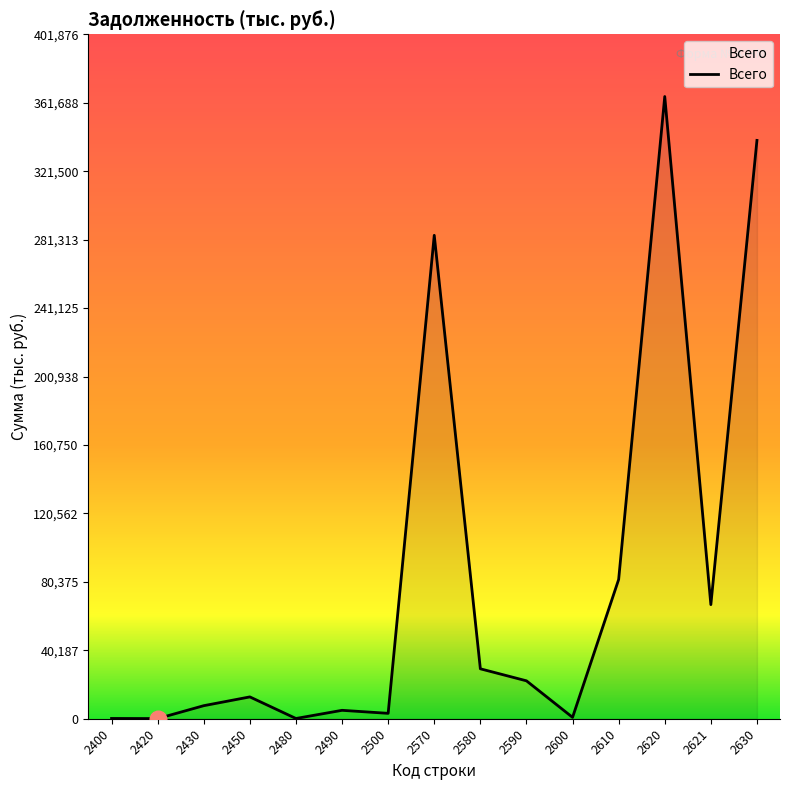

True or false: the data shows 339579 at 2630.

True